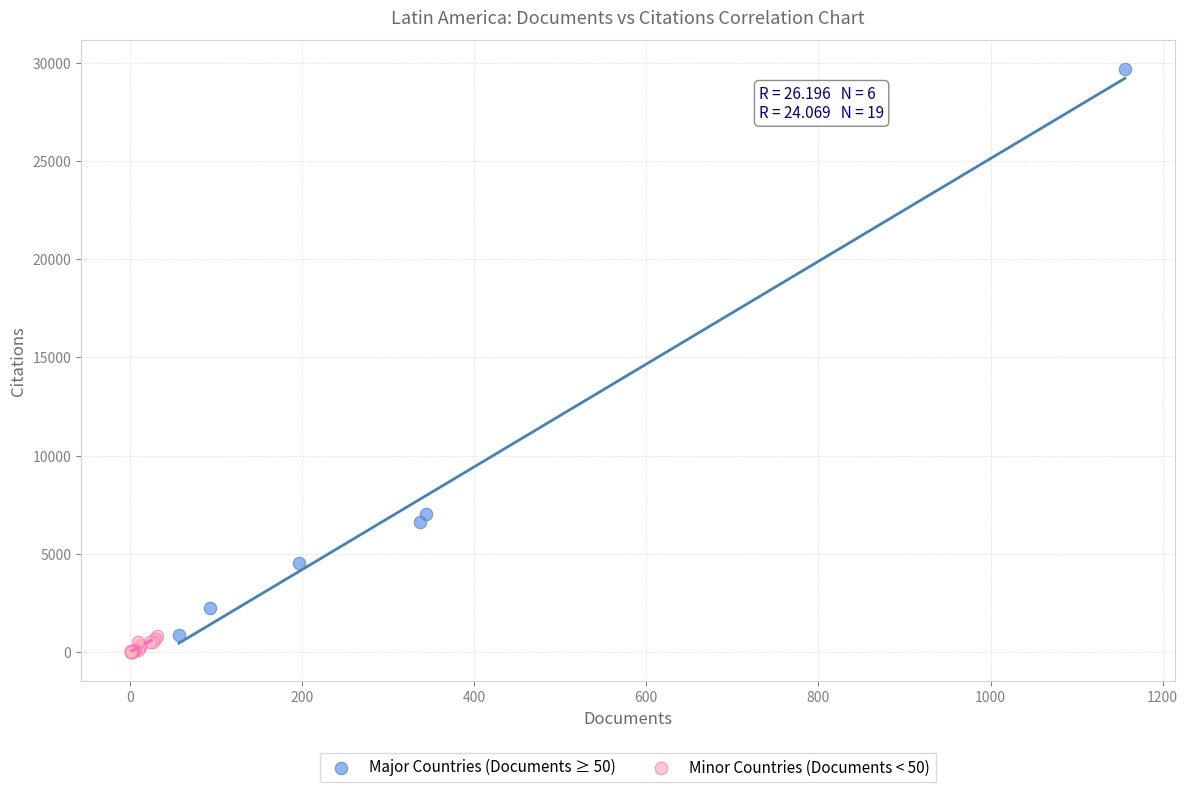

Which series reaches the minimum Y coordinate?

Minor Countries (Documents < 50)